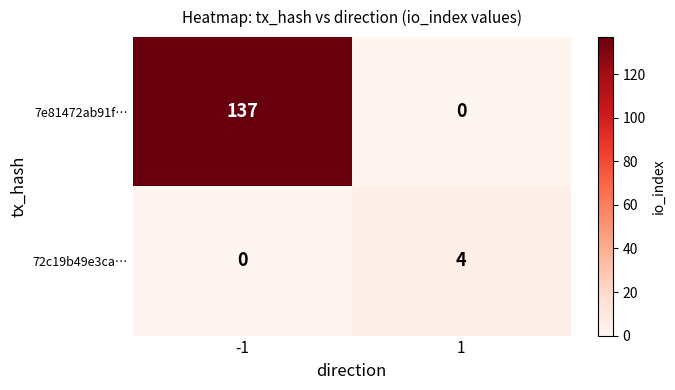

At 1, list the series in order from largest to smallest.

72c19b49e3ca…, 7e81472ab91f…